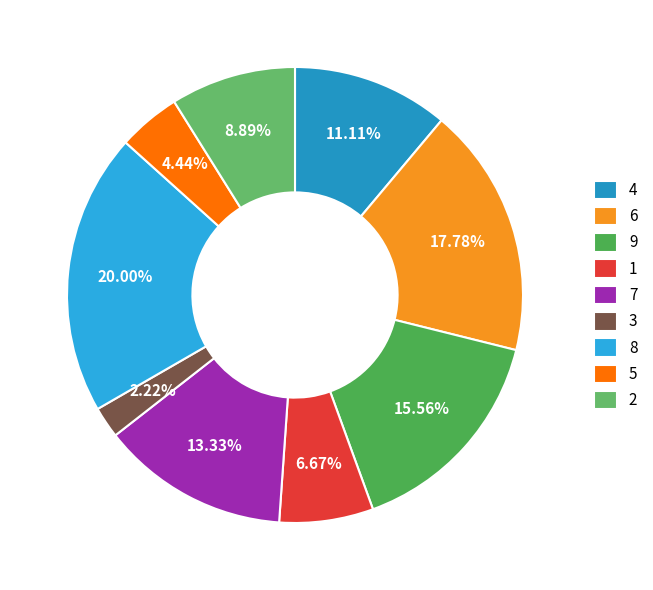

To the nearest percent, what percentage of the pie is 9?

16%